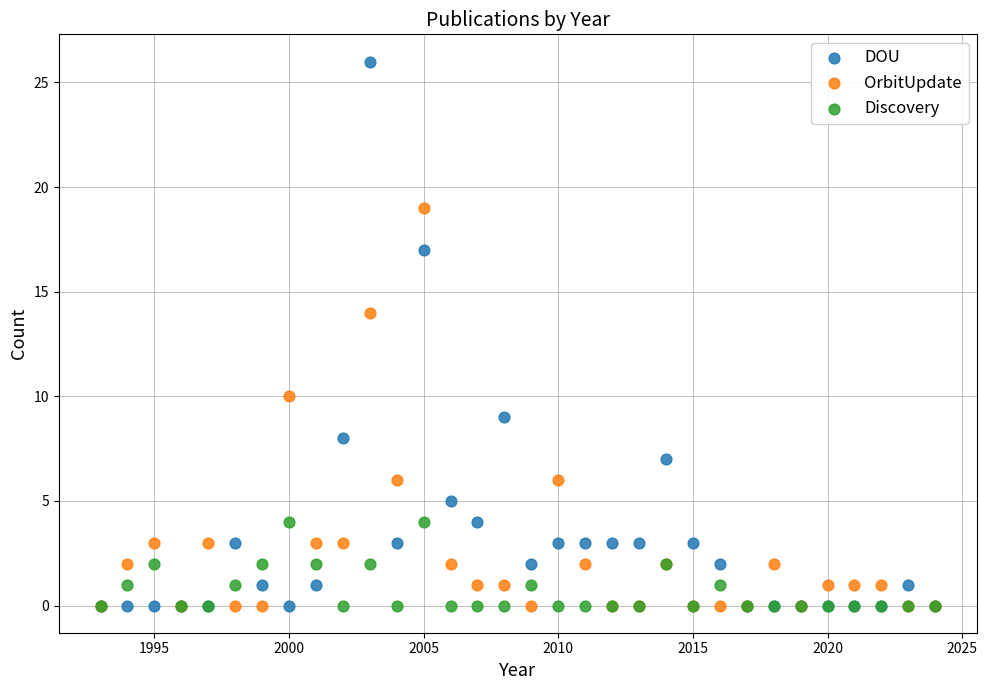

Across all series, what Y value is closest to 13?

14